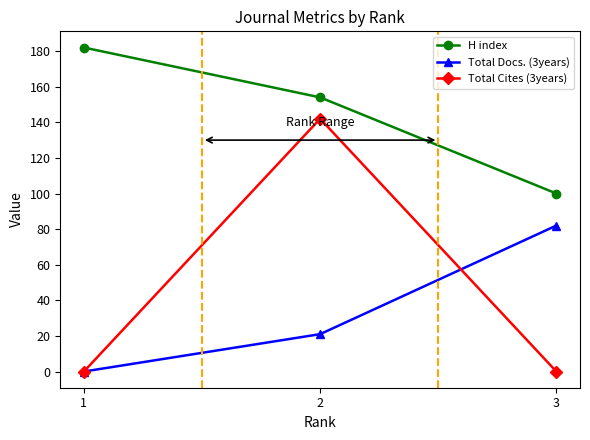

How many data points does each series have?

3